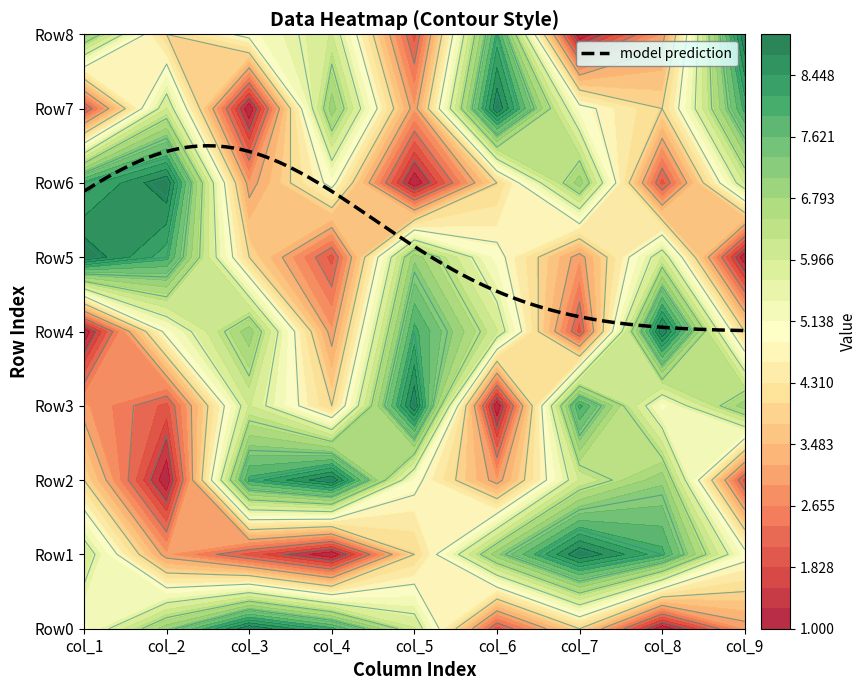

Rank the categories by Row1 value from highest to lowest.

6, 7, 5, 0, 8, 4, 1, 2, 3